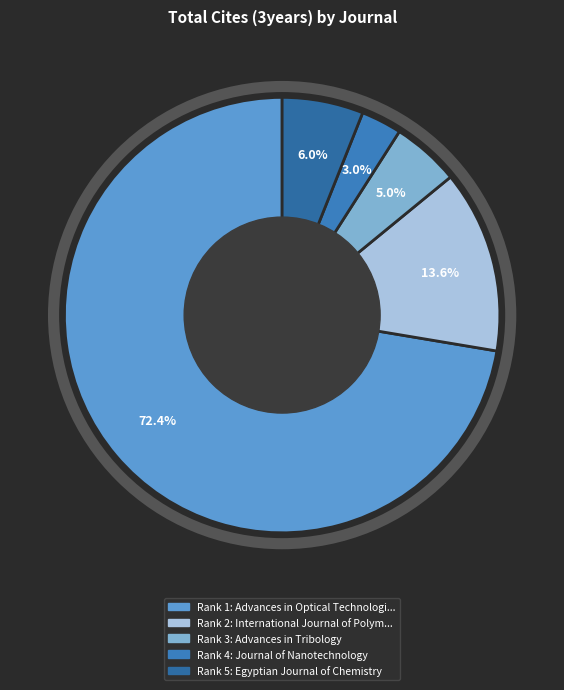

Rank the categories by value from highest to lowest.

Advances in Optical Technologies, International Journal of Polymer Science, Egyptian Journal of Chemistry, Advances in Tribology, Journal of Nanotechnology